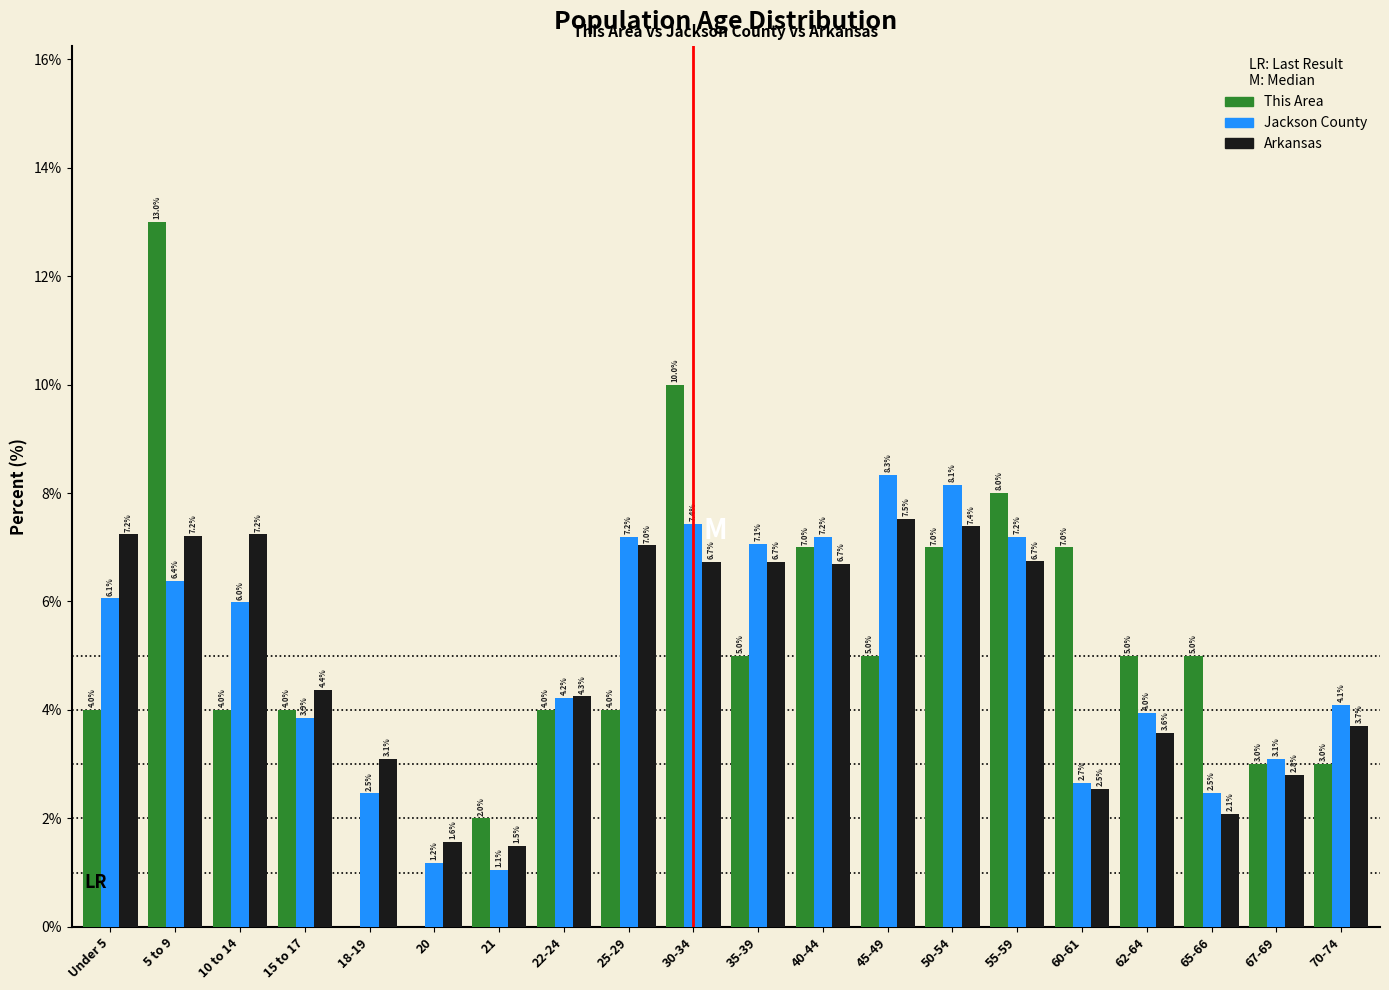

Reading right to left, what are all the values shown in this chart?

This Area: 70-74=3.0	67-69=3.0	65-66=5.0	62-64=5.0	60-61=7.0	55-59=8.0	50-54=7.0	45-49=5.0	40-44=7.0	35-39=5.0	30-34=10.0	25-29=4.0	22-24=4.0	21=2.0	20=0.0	18-19=0.0	15 to 17=4.0	10 to 14=4.0	5 to 9=13.0	Under 5=4.0
Jackson County: 70-74=4.1	67-69=3.1	65-66=2.5	62-64=4.0	60-61=2.7	55-59=7.2	50-54=8.1	45-49=8.3	40-44=7.2	35-39=7.1	30-34=7.4	25-29=7.2	22-24=4.2	21=1.1	20=1.2	18-19=2.5	15 to 17=3.9	10 to 14=6.0	5 to 9=6.4	Under 5=6.1
Arkansas: 70-74=3.7	67-69=2.8	65-66=2.1	62-64=3.6	60-61=2.5	55-59=6.7	50-54=7.4	45-49=7.5	40-44=6.7	35-39=6.7	30-34=6.7	25-29=7.0	22-24=4.3	21=1.5	20=1.6	18-19=3.1	15 to 17=4.4	10 to 14=7.2	5 to 9=7.2	Under 5=7.2